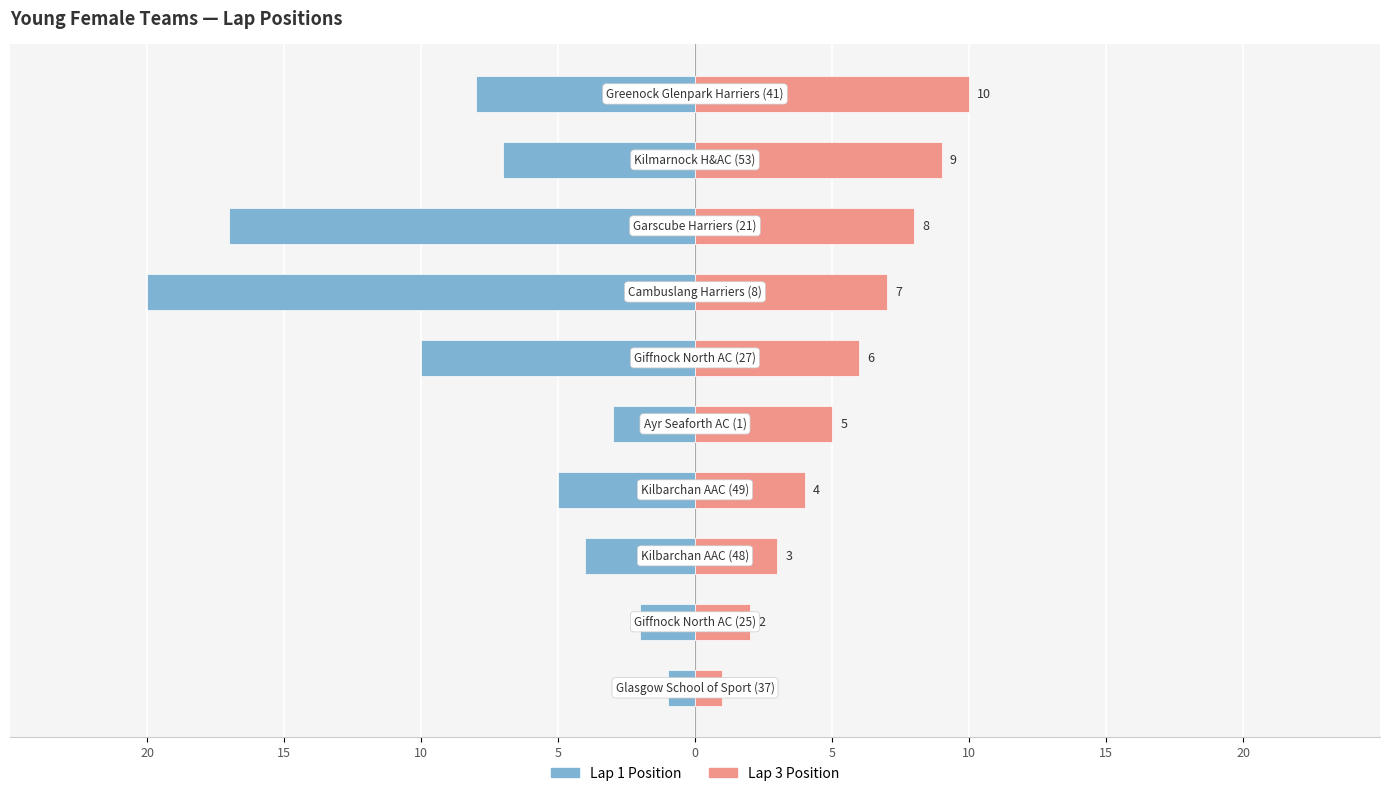

Reading left to right, transcribe all the data shown in this chart.

Lap 1 Position: -1	-2	-4	-5	-3	-10	-20	-17	-7	-8
Lap 3 Position: 1	2	3	4	5	6	7	8	9	10